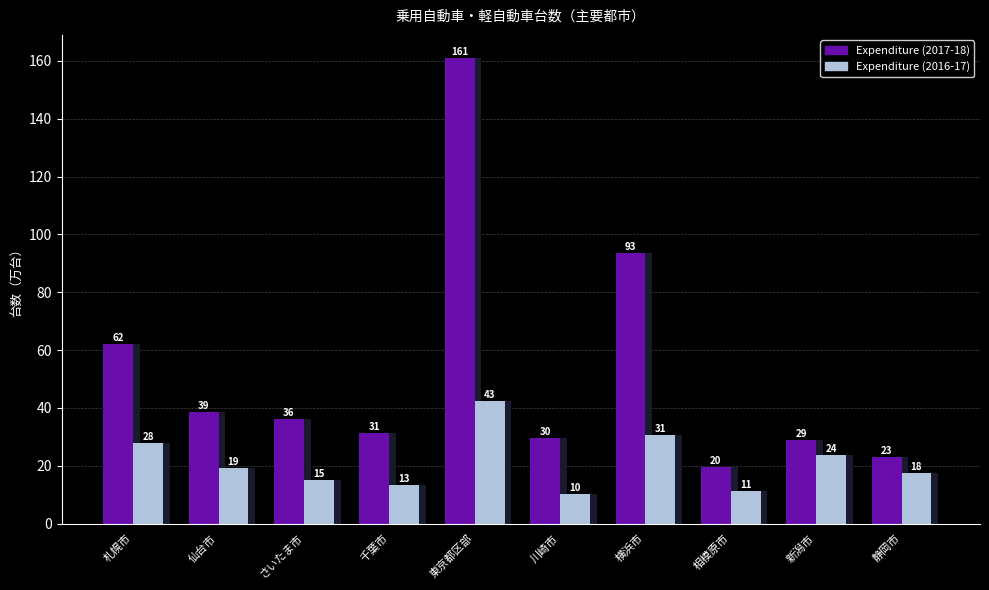

Reading left to right, what are all the values shown in this chart?

Expenditure (2017-18): 62.0	38.8	36.2	31.3	160.9	29.6	93.4	19.7	28.8	23.2
Expenditure (2016-17): 27.8	19.3	15.0	13.3	42.5	10.2	30.5	11.4	23.8	17.5